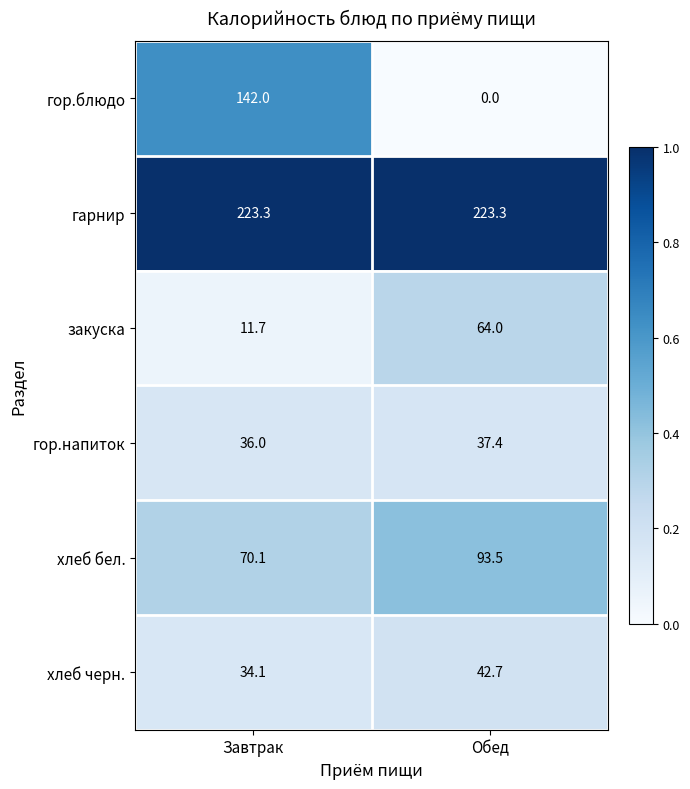

At which category is the sum across all series the highest?

Завтрак